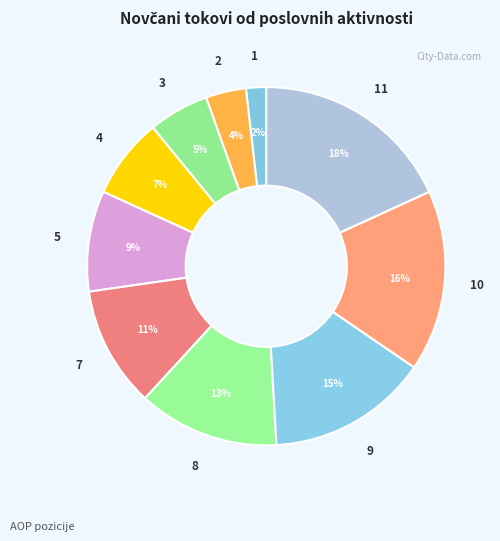

Does any single category account for the majority?

No